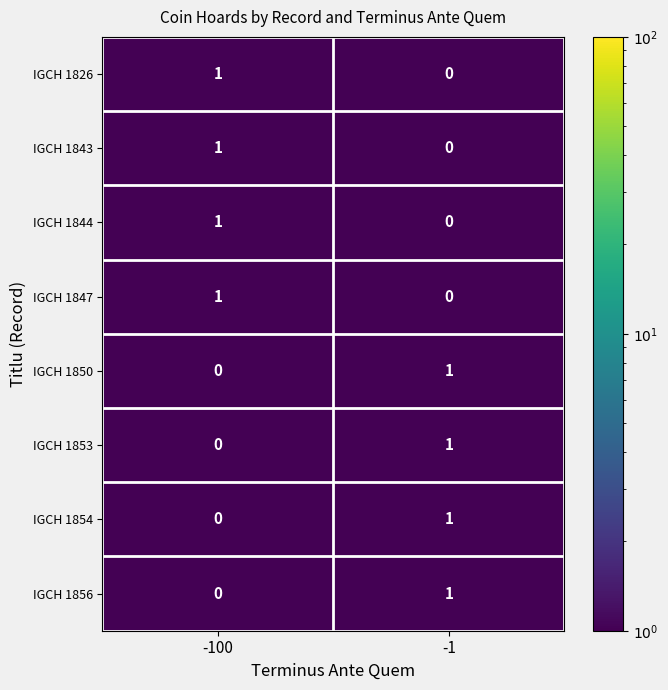

What is the total value across all series at -1?

4